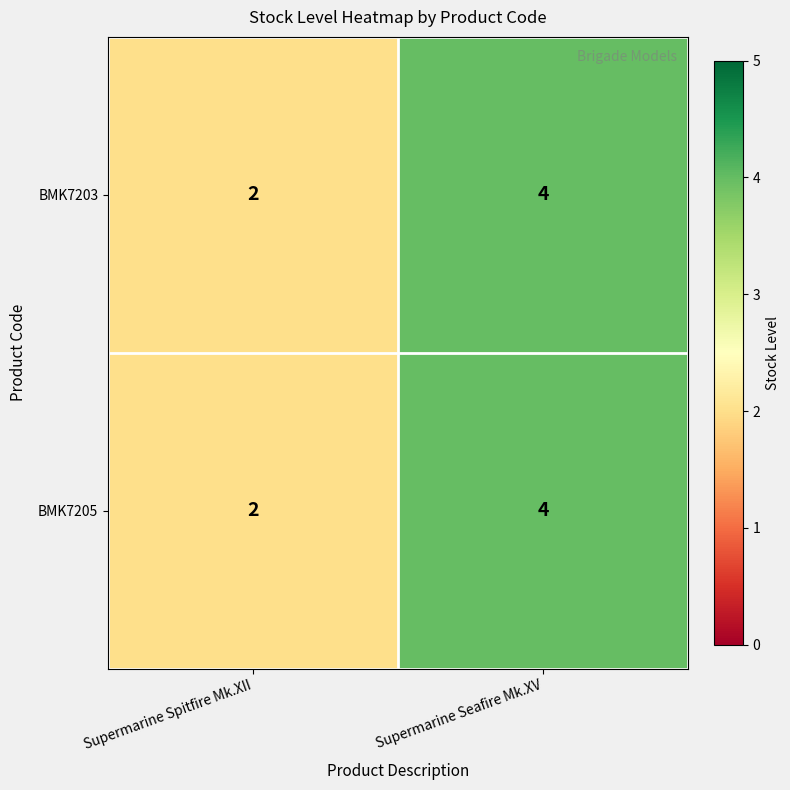

The BMK7205 series shows 3 at Supermarine Spitfire Mk.XII. True or false?

False